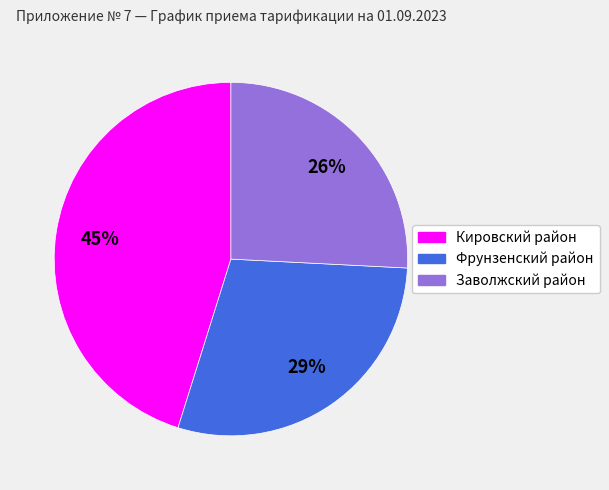

The Фрунзенский район slice represents 29% of the pie. True or false?

True